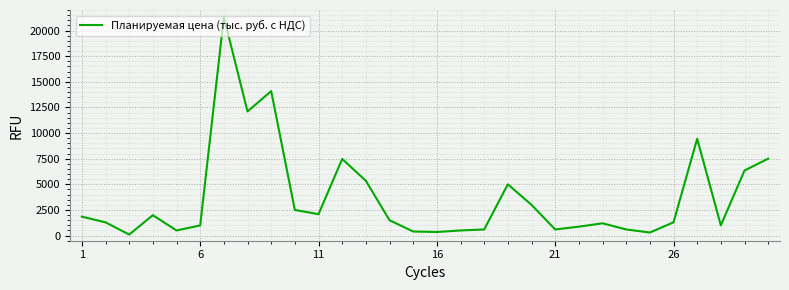

What is the maximum value shown in the chart?

21300.0